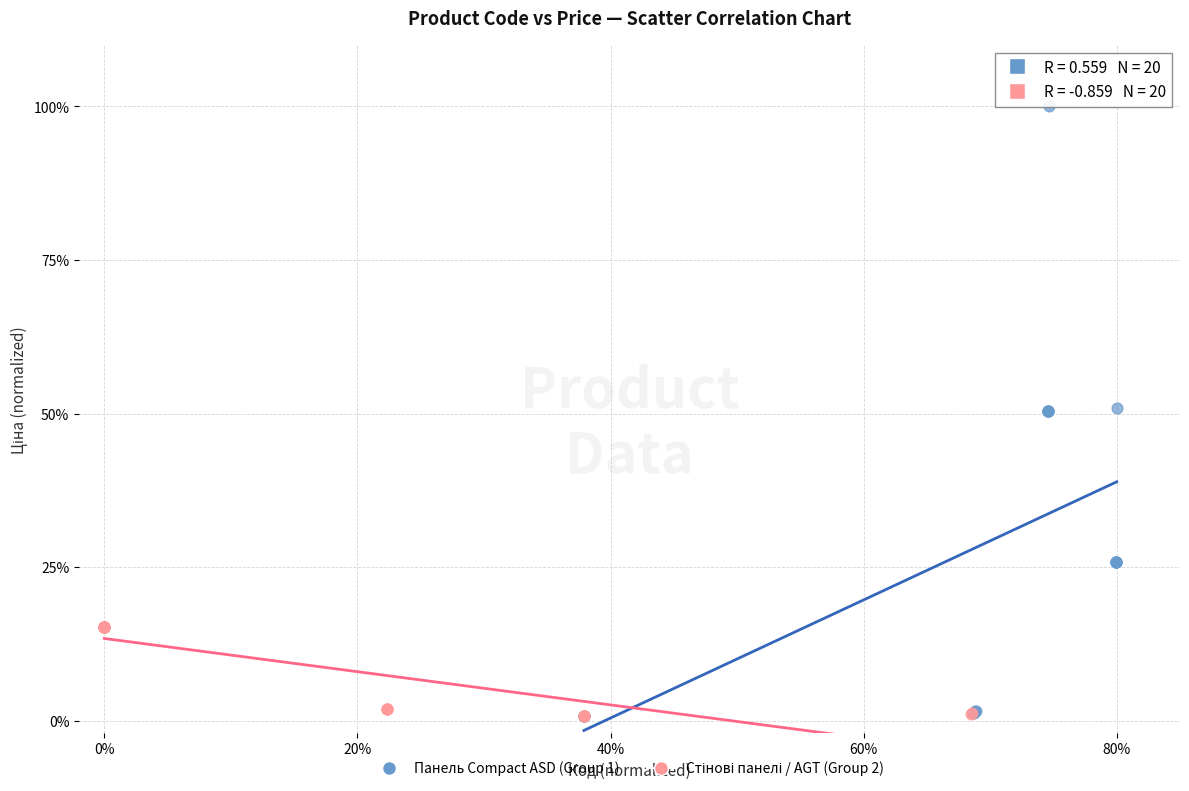

Which series contains the highest Y value?

Панель Compact ASD (Group 1)